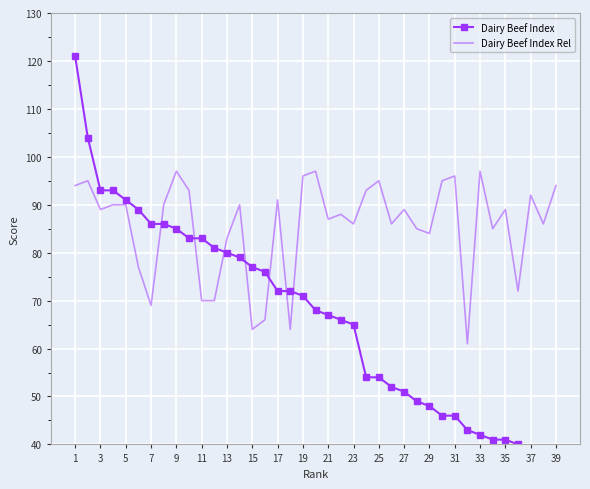

What is the sum of all Dairy Beef Index Rel values?

3335